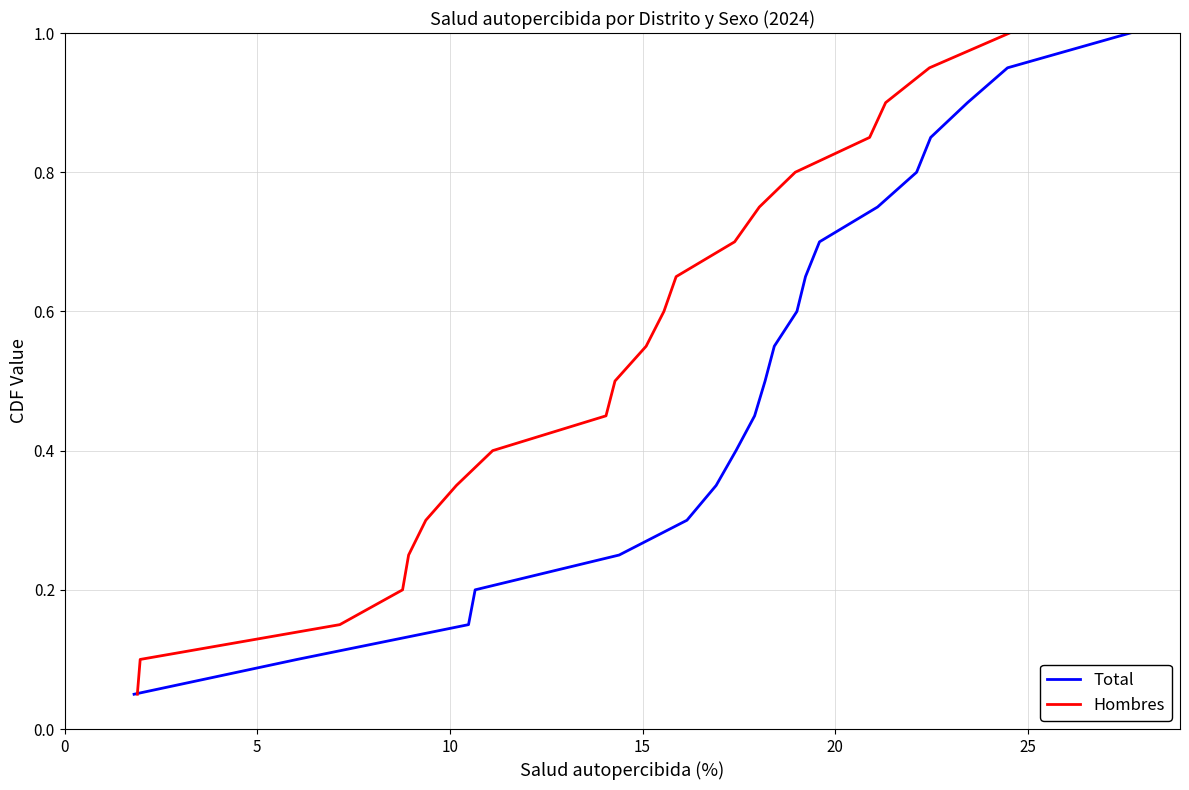

What is the highest value of the Total series?

1.0